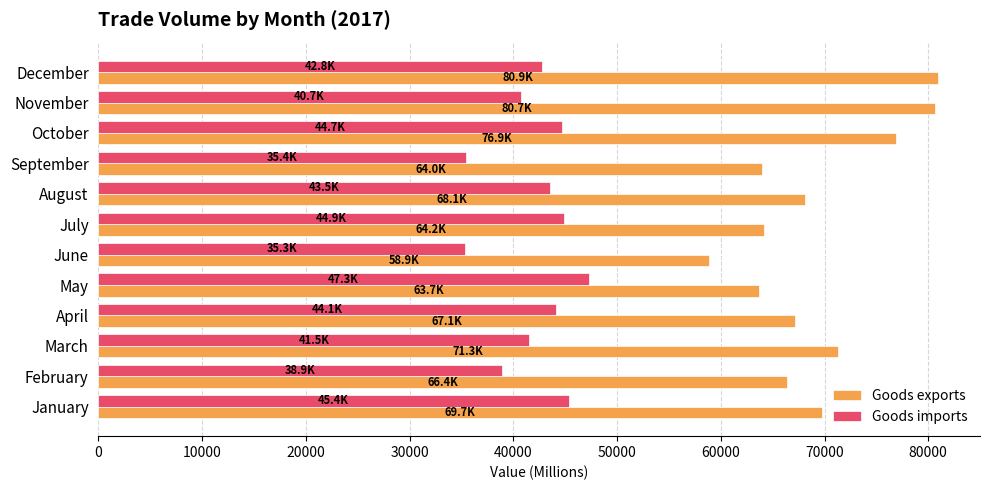

What is the difference between the maximum and second lowest values in the Goods exports series?

17215.3